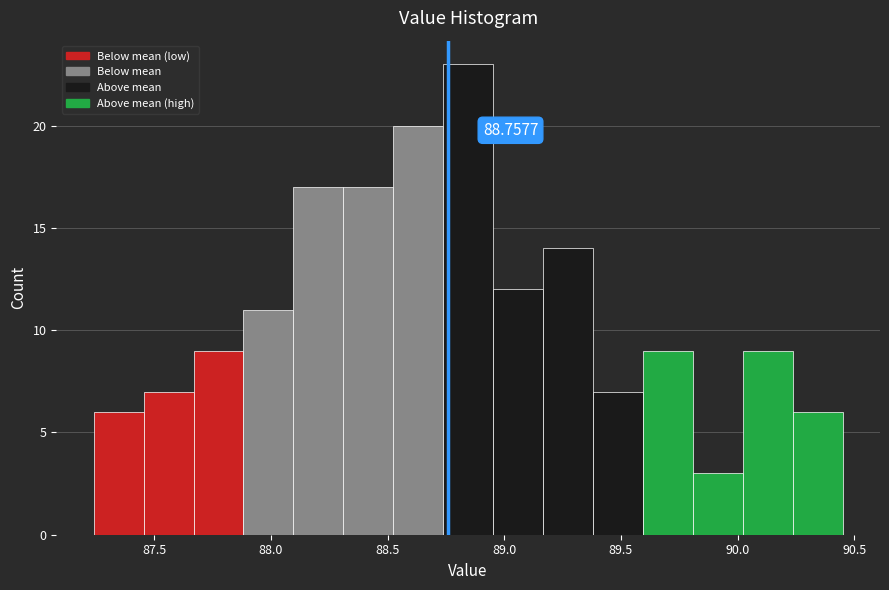

Which range on the x-axis has the tallest bar?

88.75 to 88.95